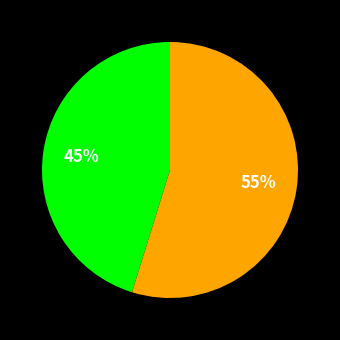

Is there any slice that represents more than half of the pie?

Yes